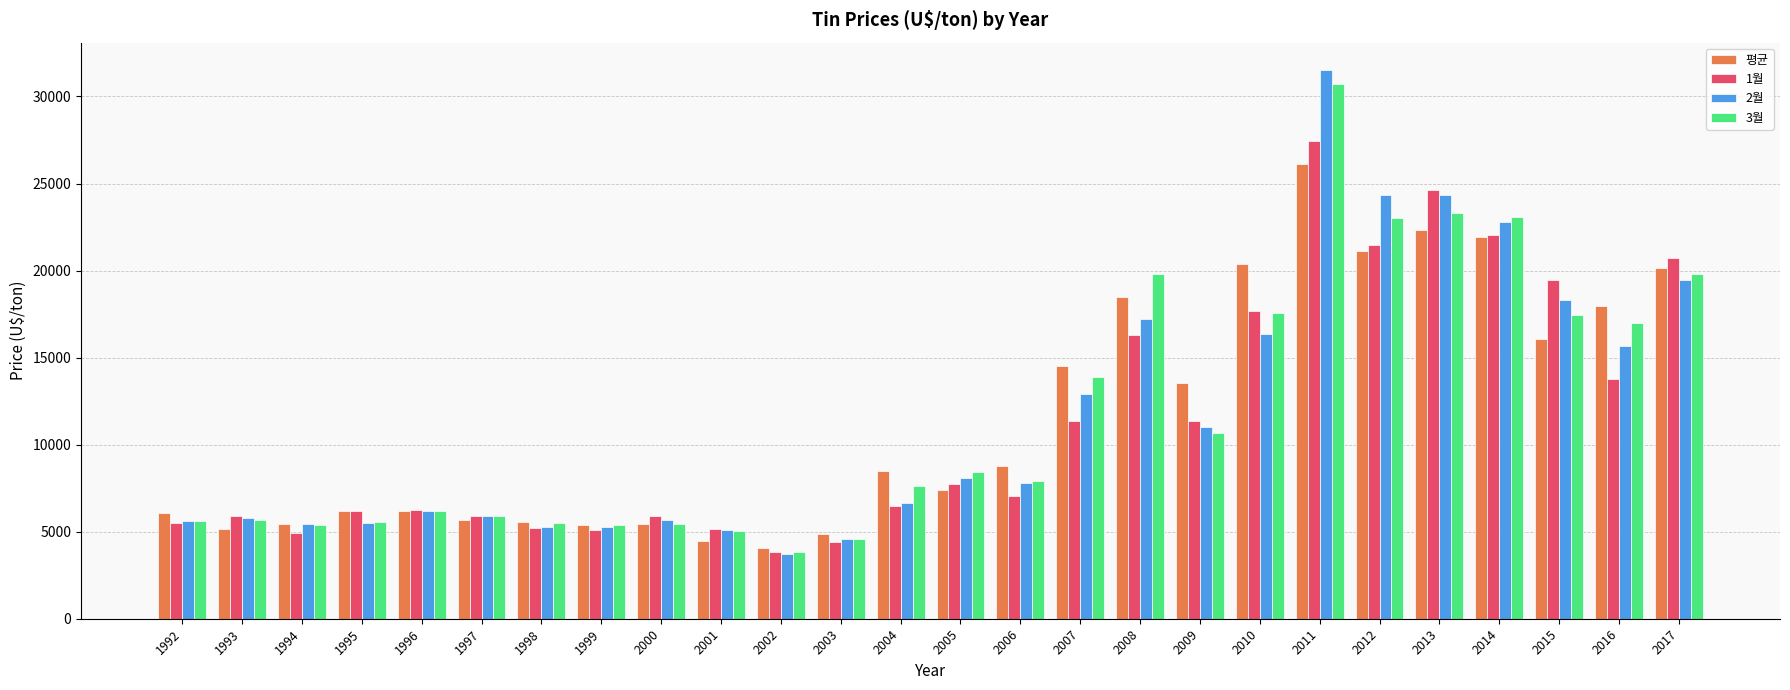

What is the difference between the 1월 values at 1992 and 1999?

364.9